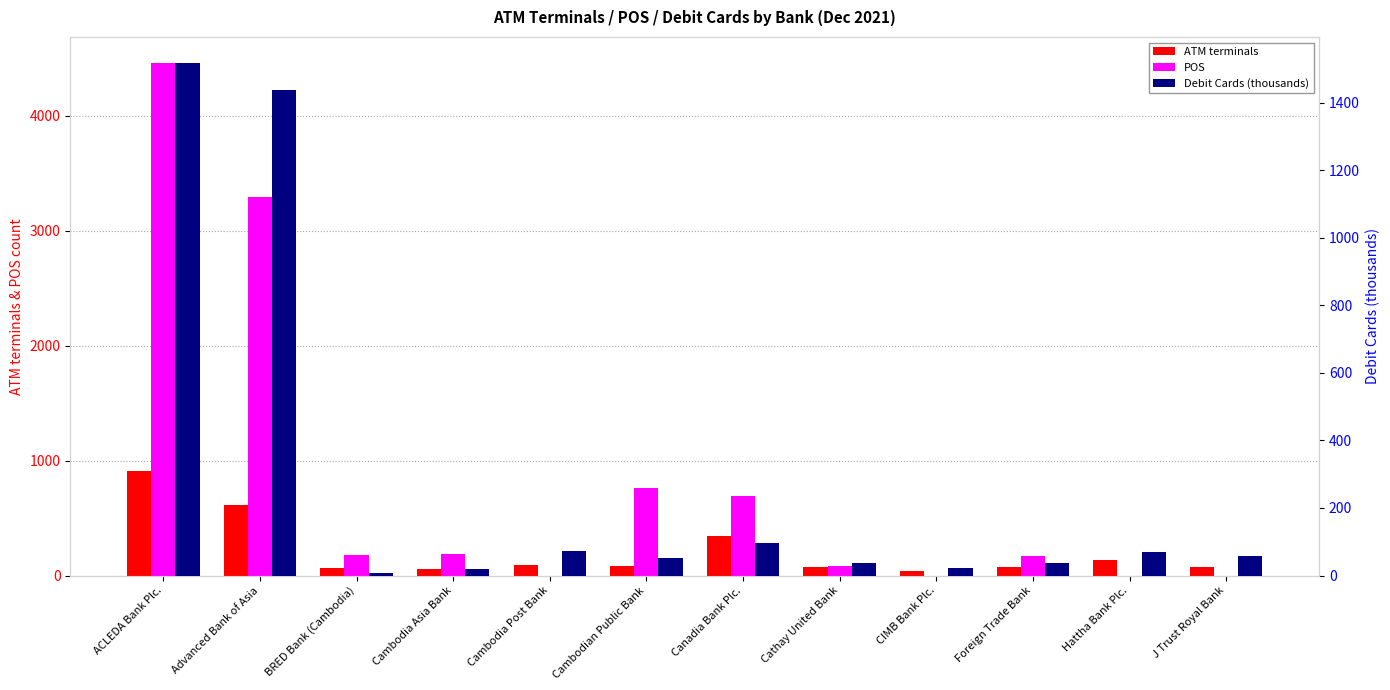

What value does the POS series have at ACLEDA Bank Plc.?

4462.0